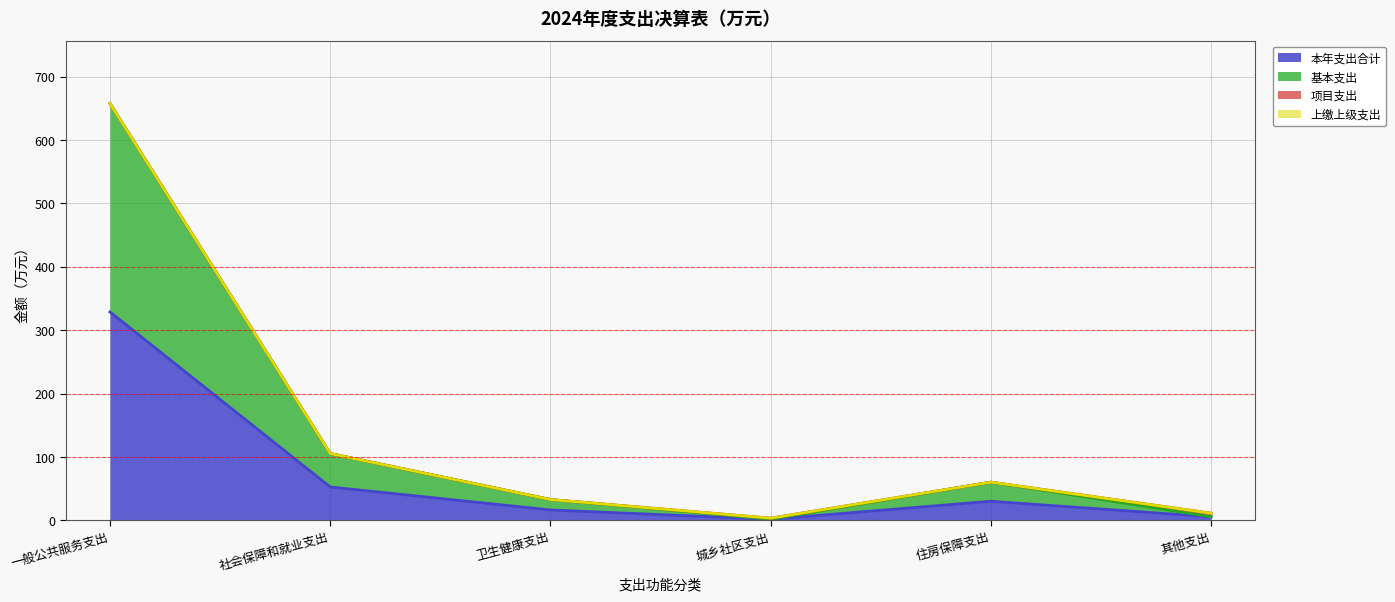

How many data points in 本年支出合计 are above 30?

3